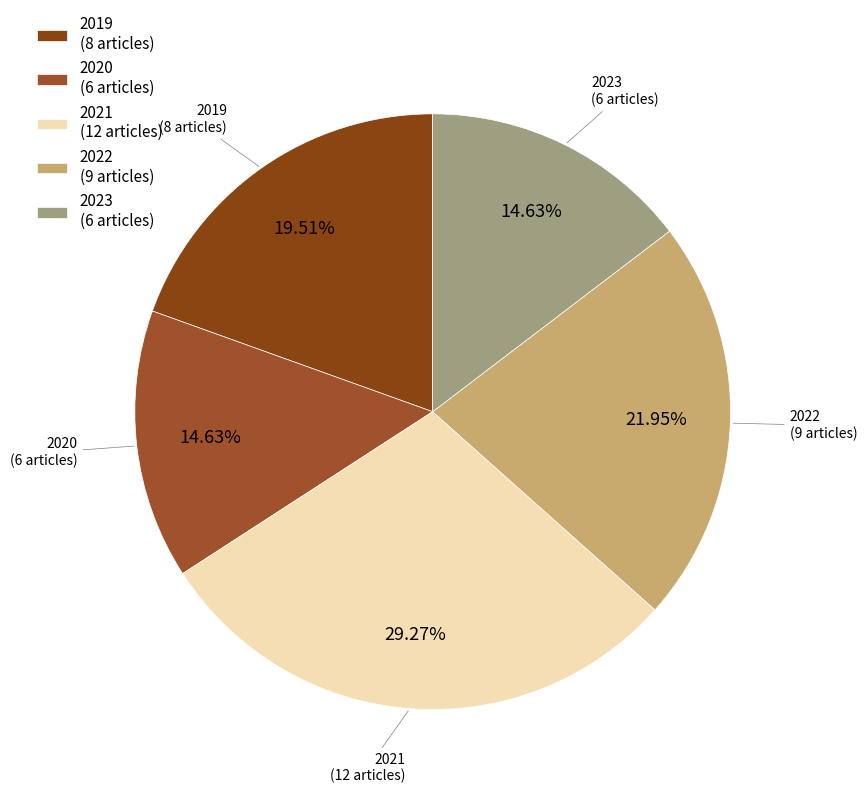

Combined, do 2022 and 2023 account for over 50%?

No